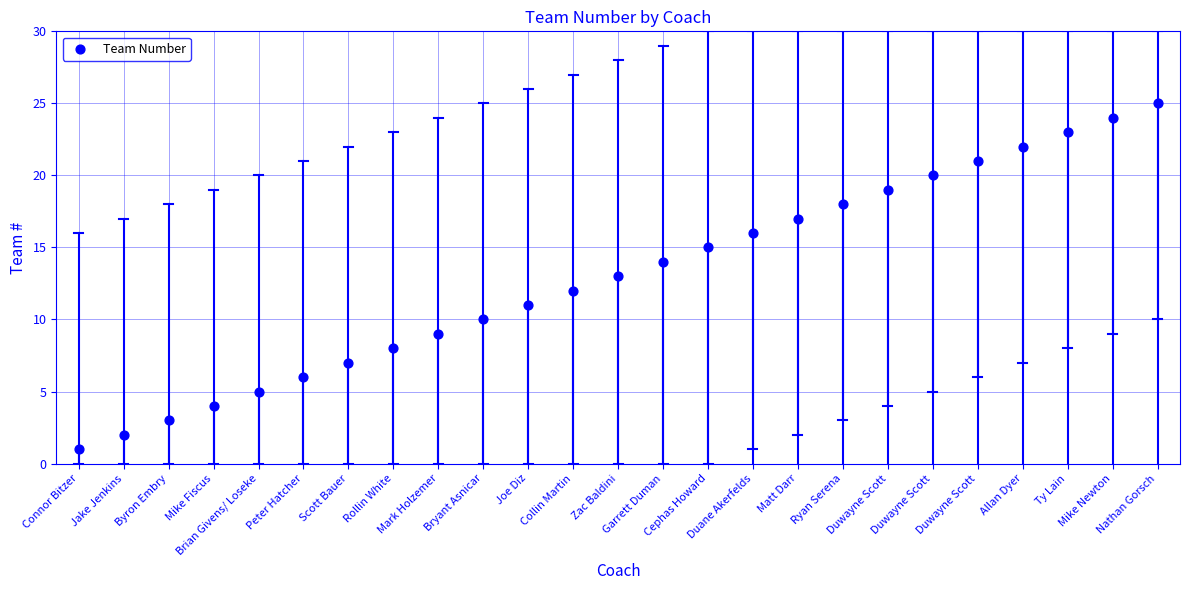

What is the range of Y values (max minus min)?

24